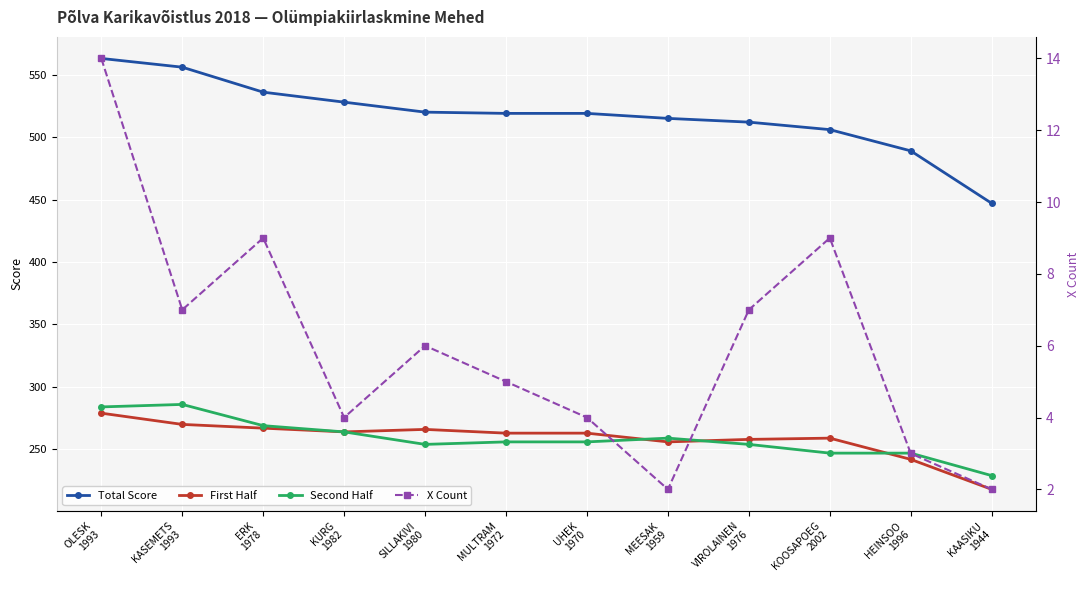

Which series has the widest spread of values?

Total Score